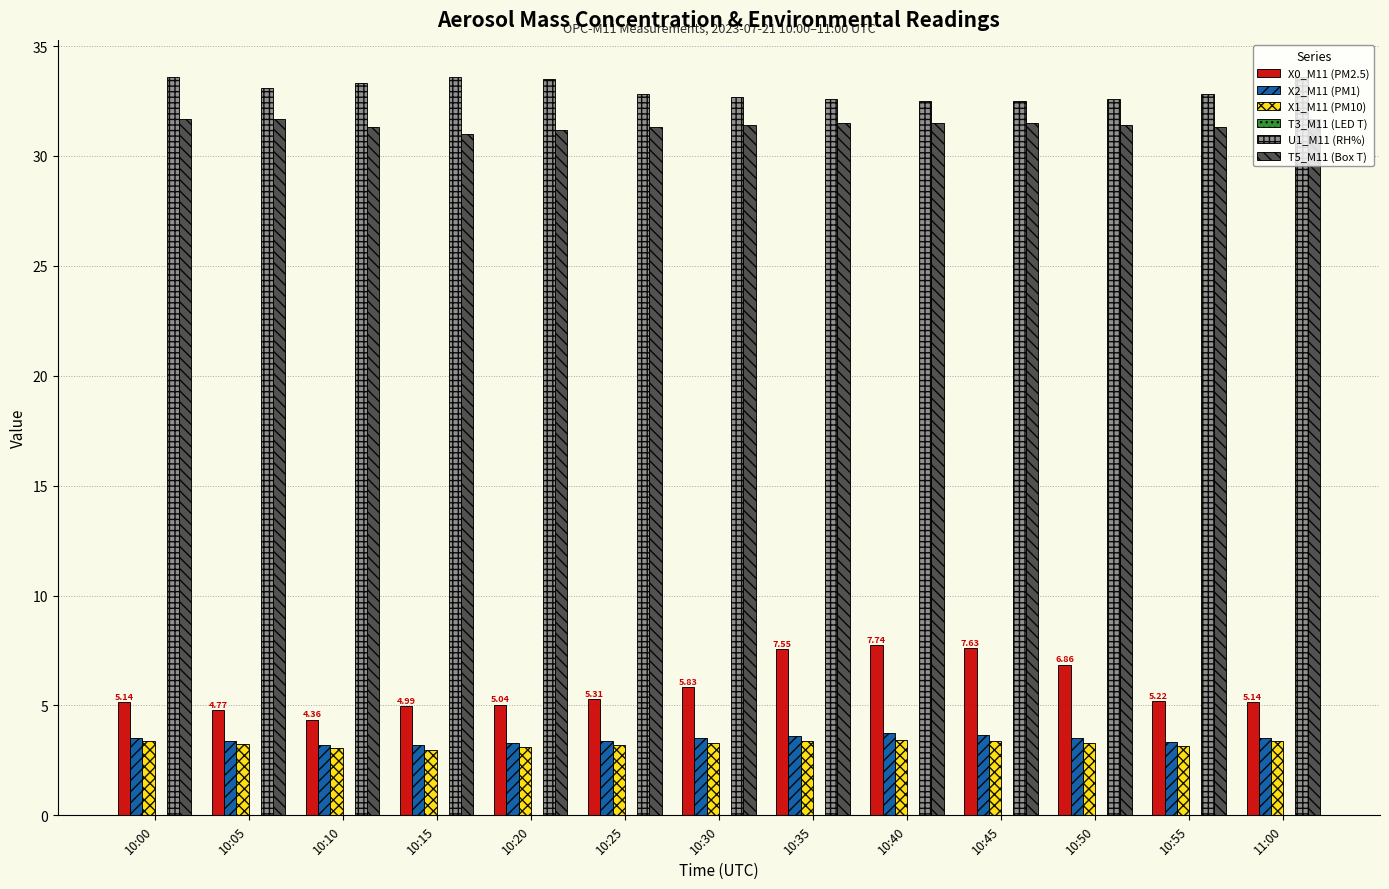

Read the U1_M11 (RH%) value at 10:50.

32.6